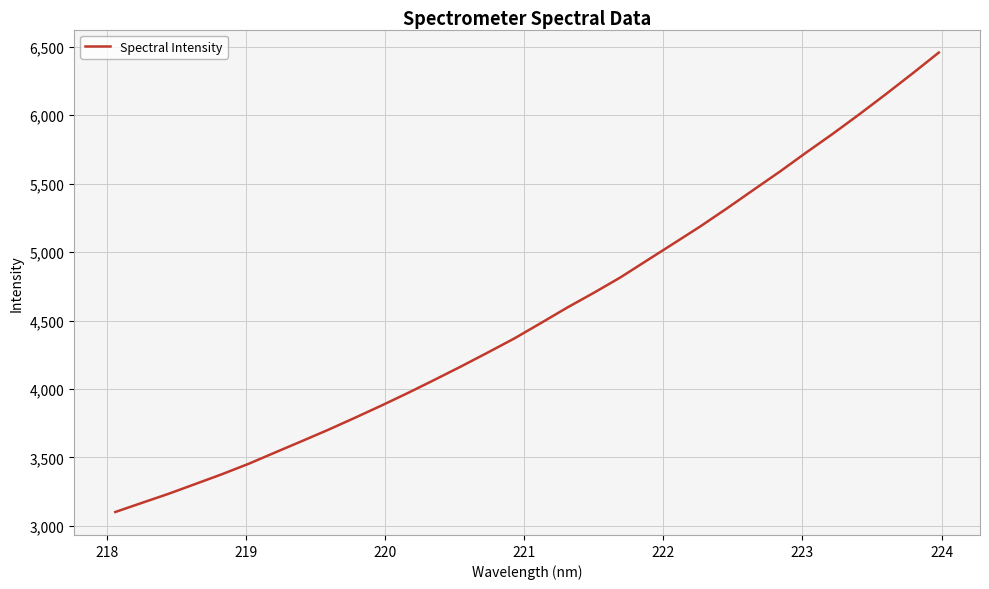

Reading left to right, list all the values displayed in this chart.

3101.6	3168.2	3234.4	3305.4	3376.8	3452.6	3535.5	3618.0	3701.3	3788.7	3878.1	3970.5	4066.3	4164.2	4265.2	4368.0	4480.4	4594.4	4702.2	4814.3	4938.3	5061.6	5185.9	5316.9	5452.2	5586.4	5726.6	5863.3	6005.7	6152.7	6303.3	6457.4